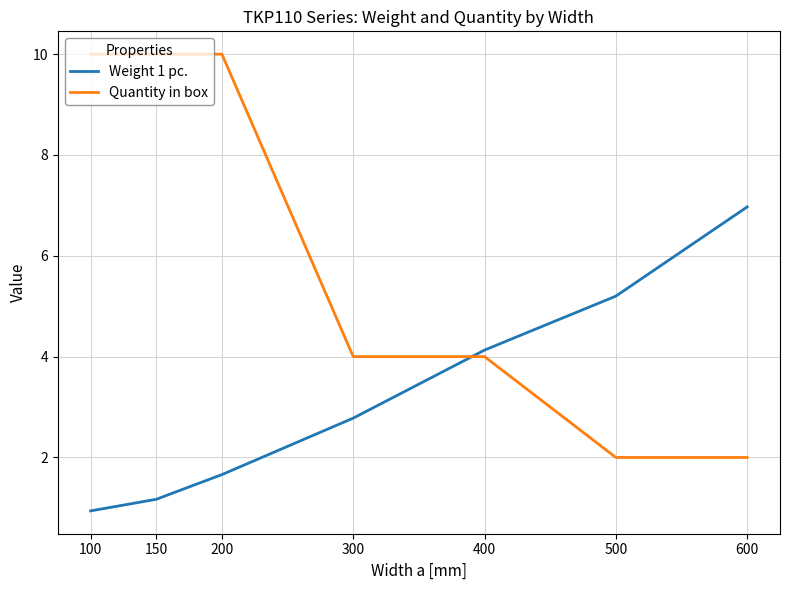

What is the maximum value shown in the chart?

10.0